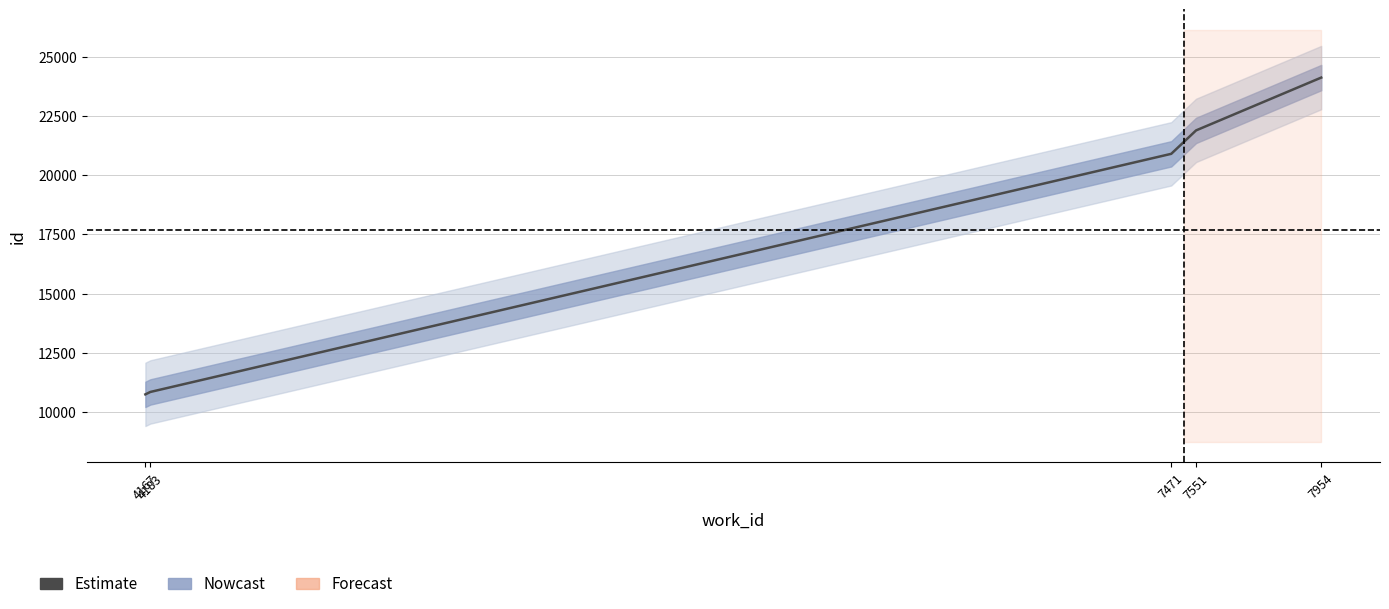

True or false: the data shows 10751 at 4167.

True